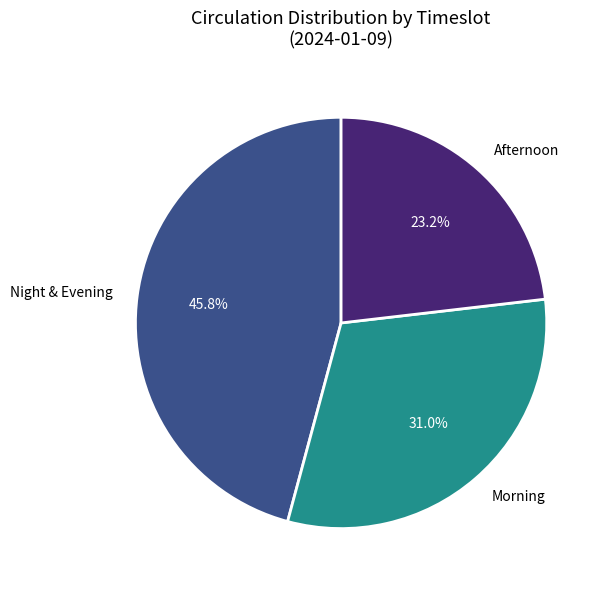

How many slices are in this pie chart?

3